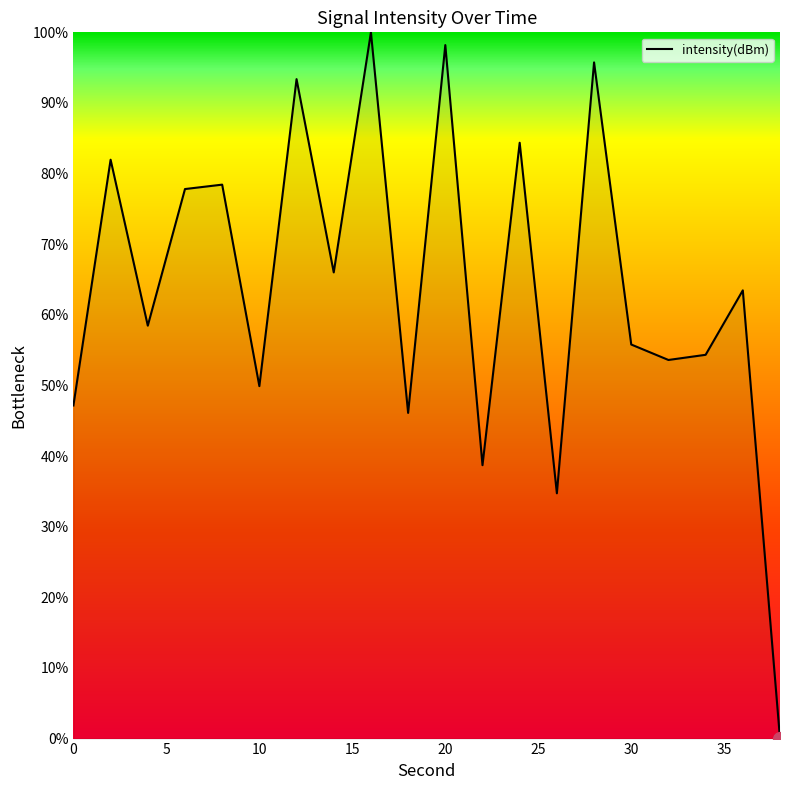

What is the maximum value shown in the chart?

100.0